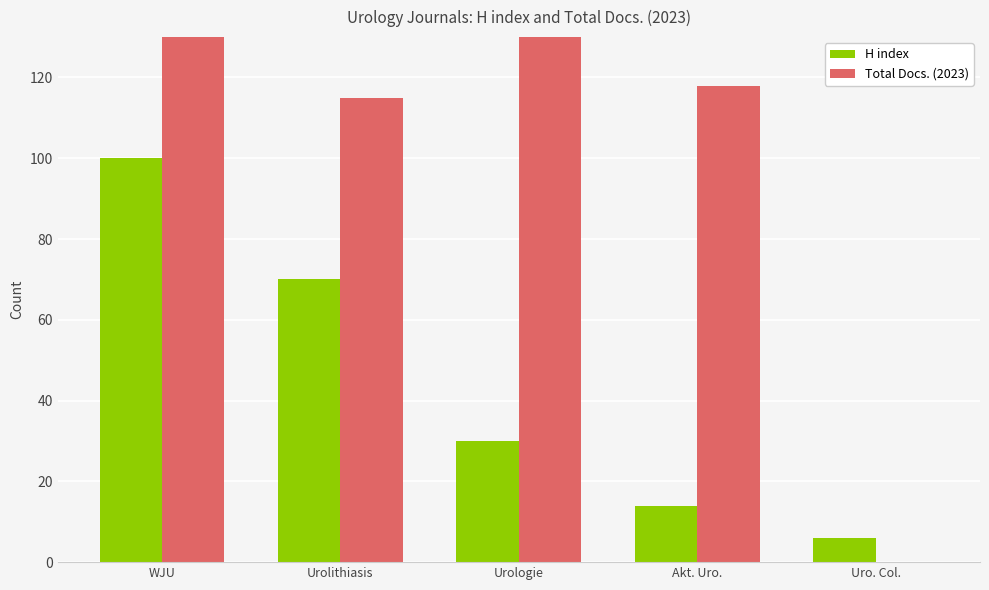

What is the average value of the Total Docs. (2023) series?

196